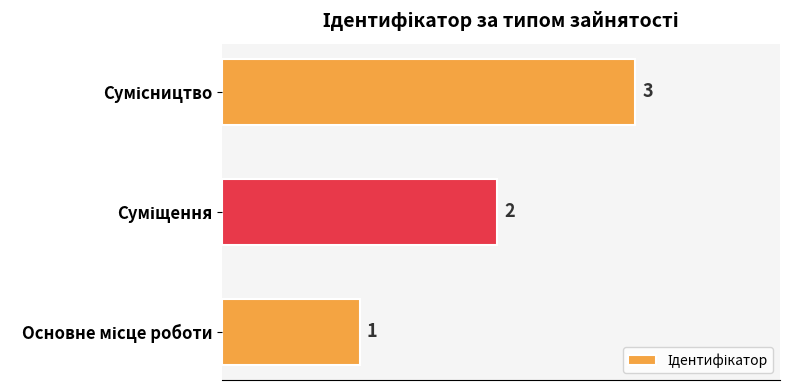

Count the values in the range 1 to 3.

3